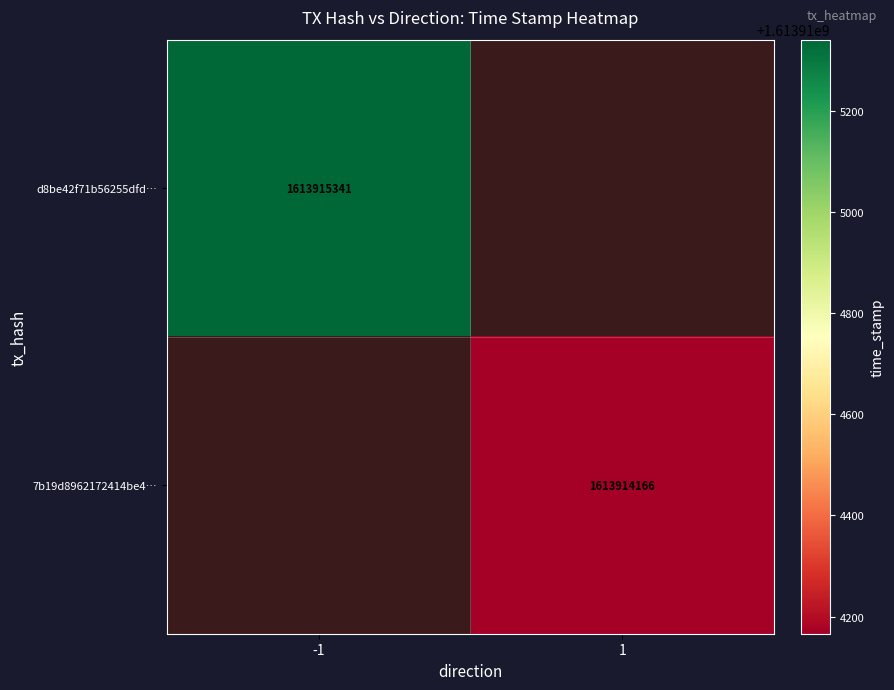

What is the difference between the d8be42f71b56255dfdf6a13bbebbeaa0a41123c values at direction and time_stamp?

1613915342